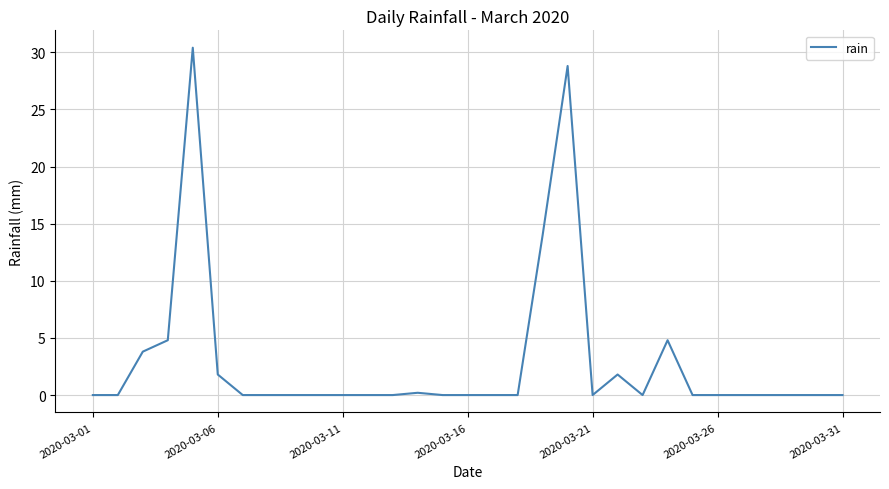

What is the difference between the maximum and minimum values?

30.4